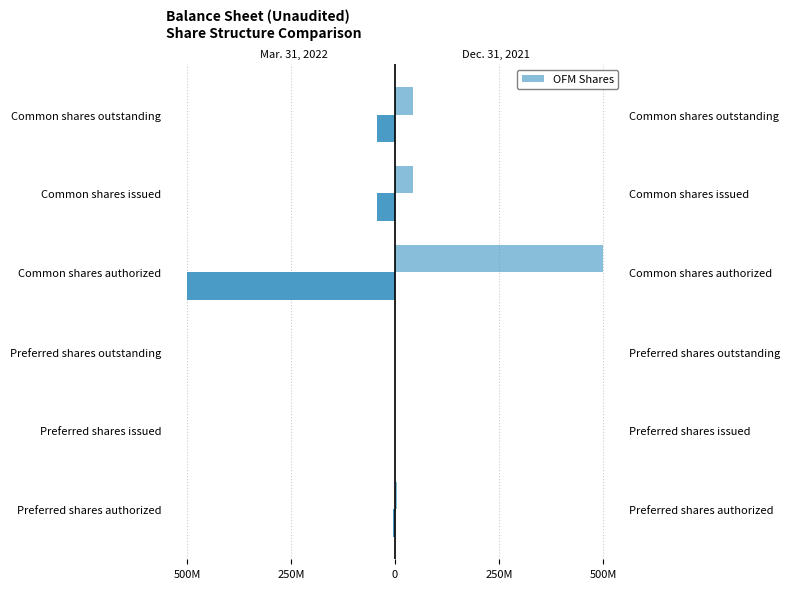

Rank the series by their maximum value, from lowest to highest.

Mar. 31, 2022, Dec. 31, 2021